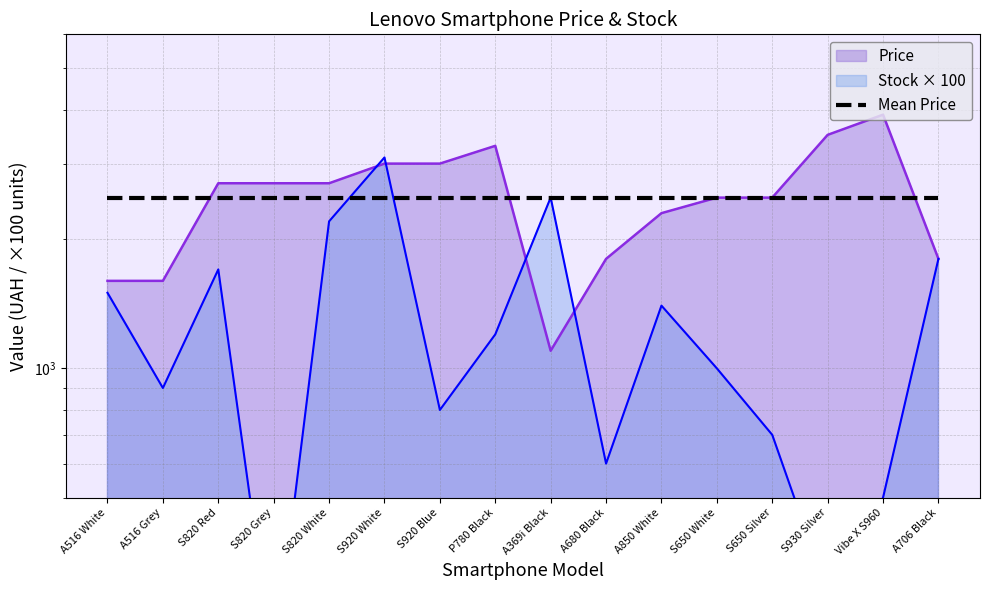

Is it true that Price equals 915 at A680 Black?

False